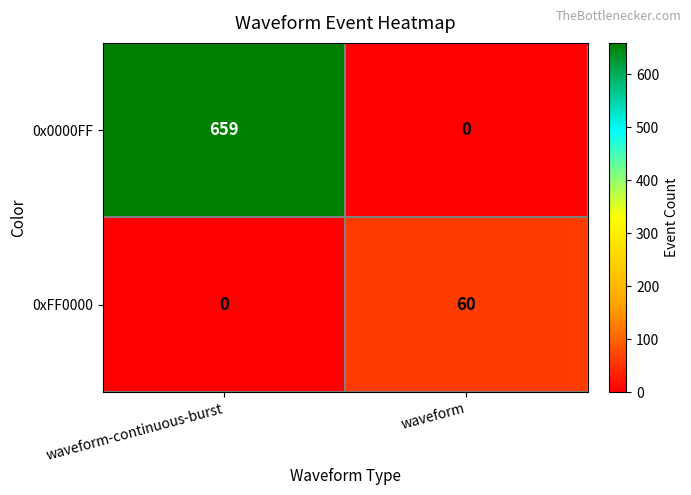

What is the approximate value of 0xFF0000 at waveform, to the nearest 5?

60